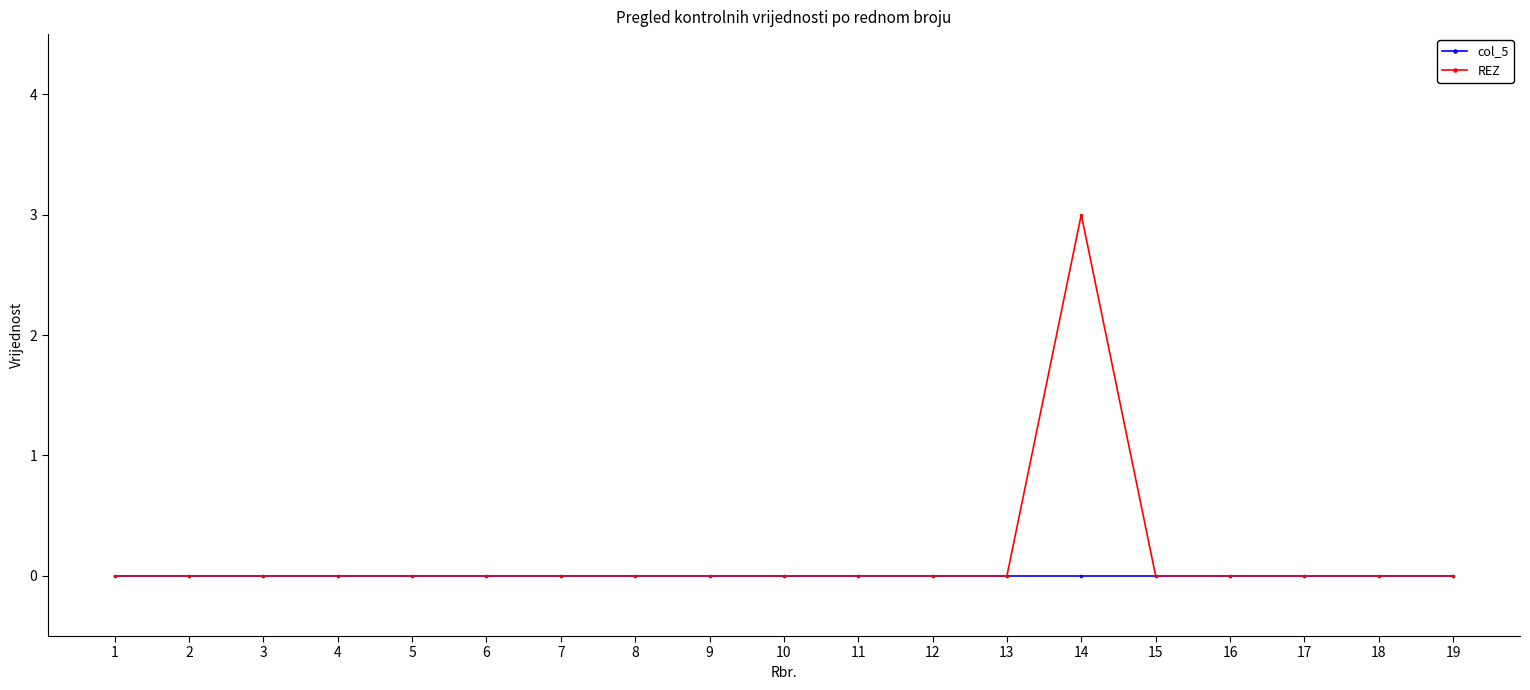

How many categories are shown in the chart?

19